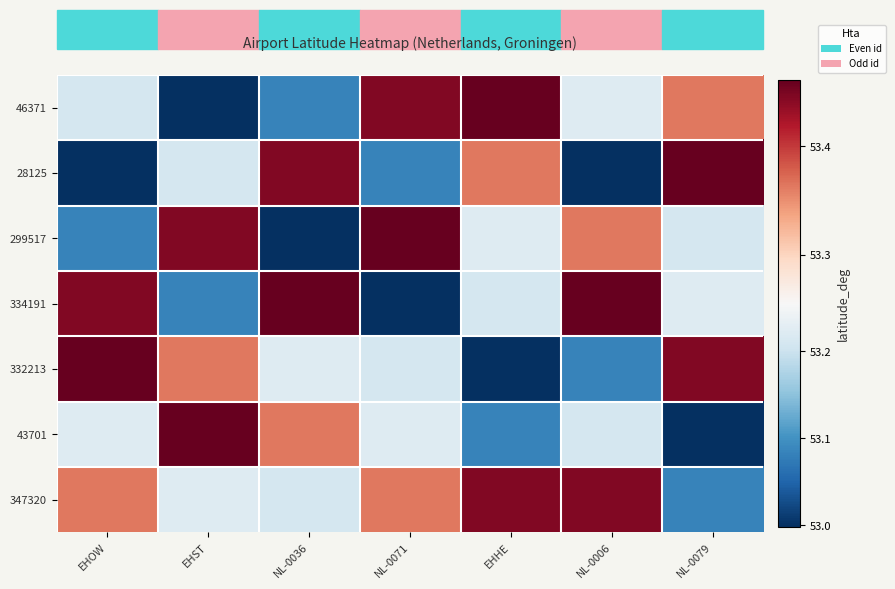

What is the total value across all series at NL-0071?

372.8